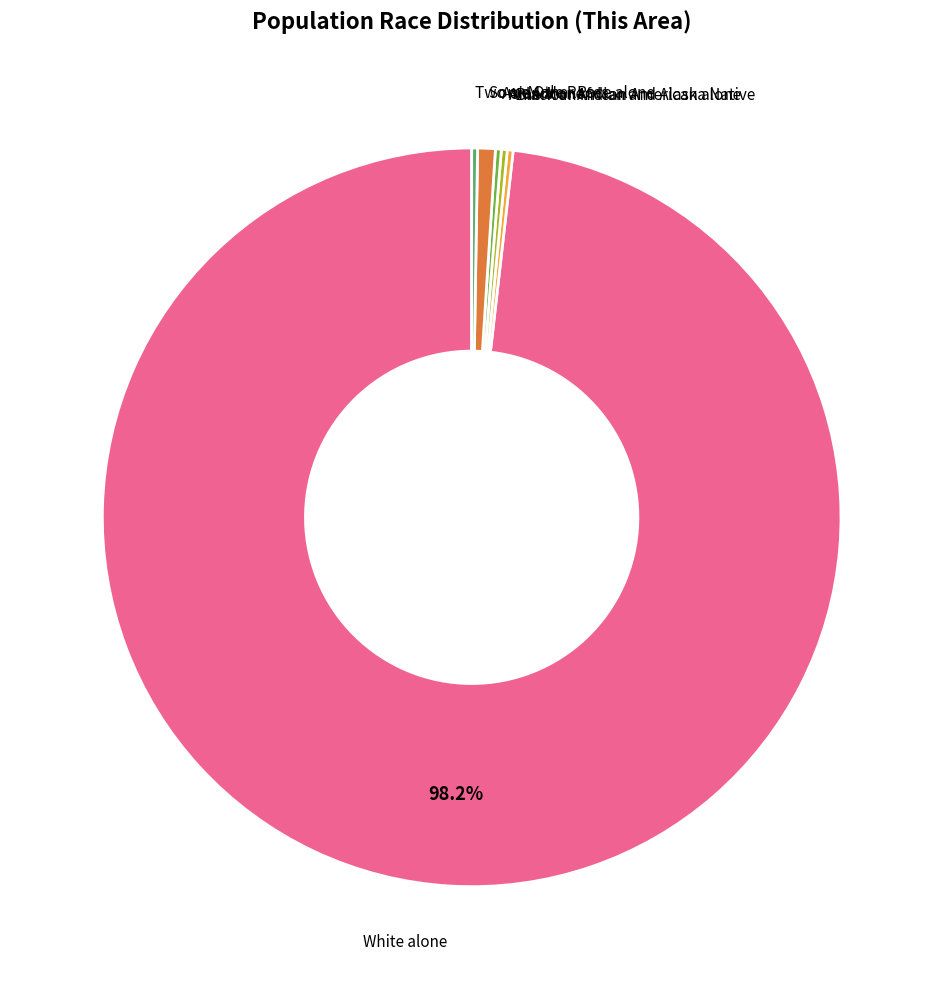

What is the largest slice in the pie chart?

White alone